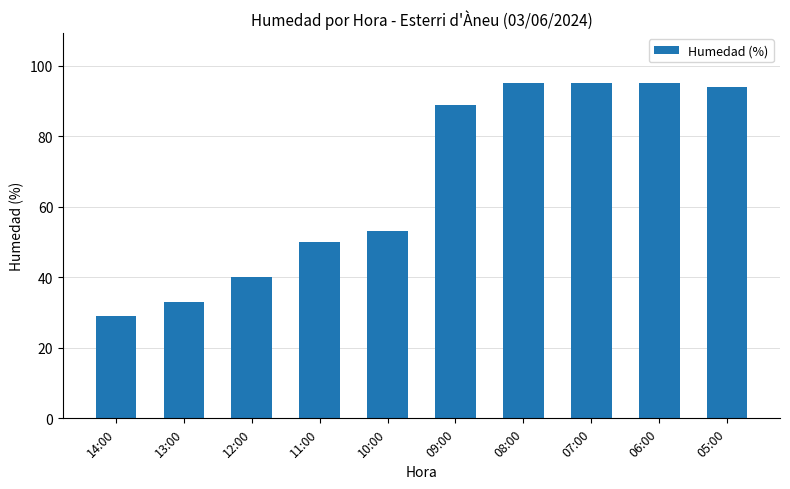

The value at 07:00 is 52. True or false?

False